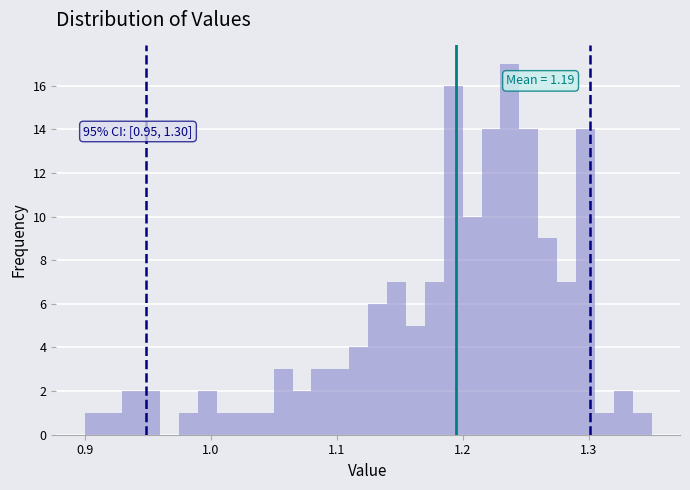

Around what value on the x-axis is the tallest bar? Give the approximate position of its centre, as read against the axis.

1.24